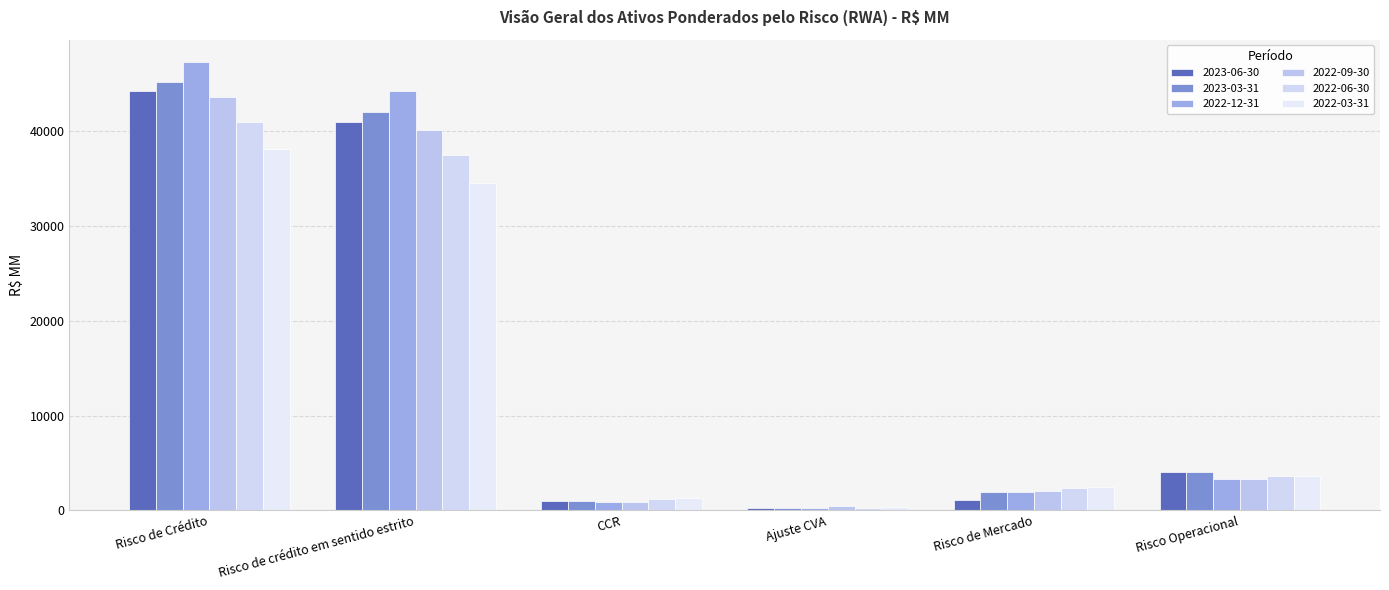

The value of 2023-06-30 at Ajuste CVA is 141.0. True or false?

False